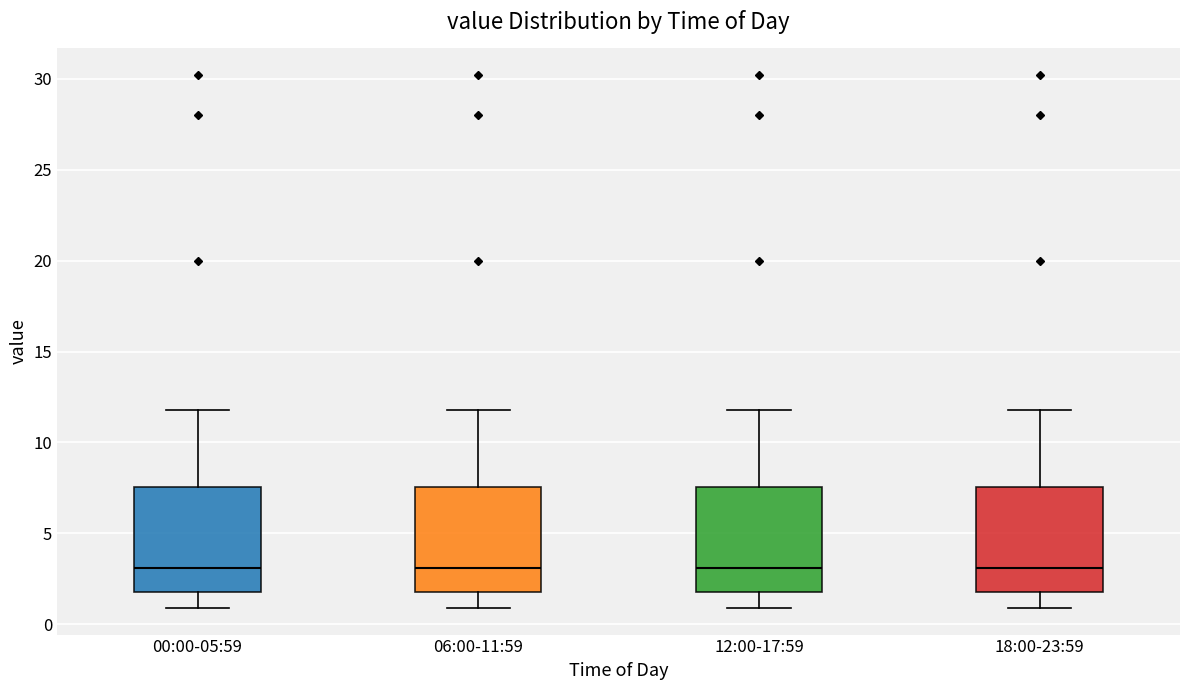

Reading left to right, read every box against the y-axis: the position of its median line, the range the box covers, and the ends of its whiskers. The values are not printed on the chart, so give them approximately, as read against the axis.

00:00-05:59: median 3.0, box 2.0 to 7.5, whiskers 1.0 to 12.0
06:00-11:59: median 3.0, box 2.0 to 7.5, whiskers 1.0 to 12.0
12:00-17:59: median 3.0, box 2.0 to 7.5, whiskers 1.0 to 12.0
18:00-23:59: median 3.0, box 2.0 to 7.5, whiskers 1.0 to 12.0